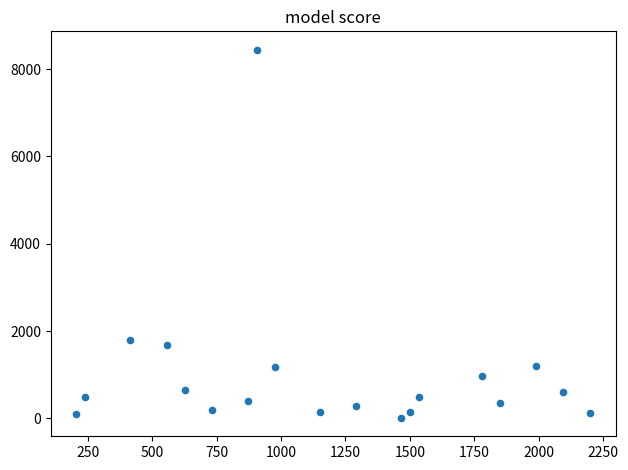

What is the range of Y values (max minus min)?

8438